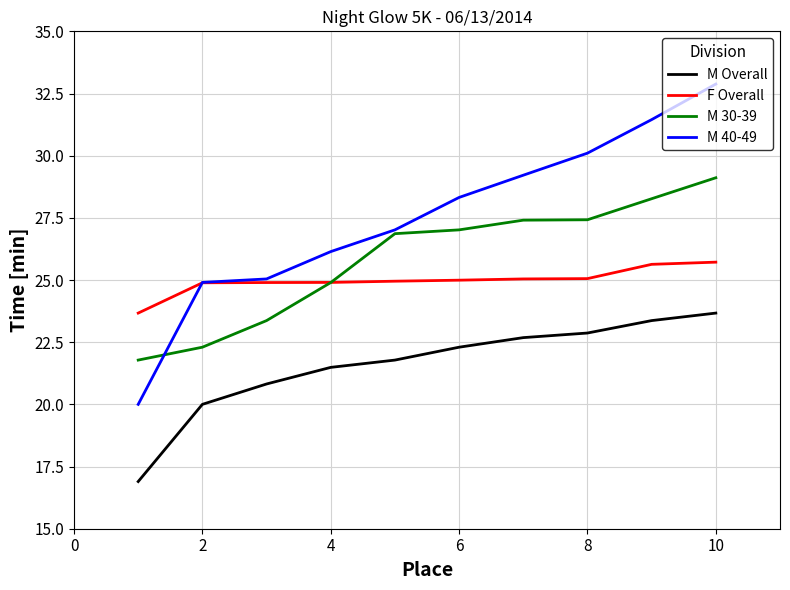

True or false: M Overall and F Overall intersect in this chart.

False